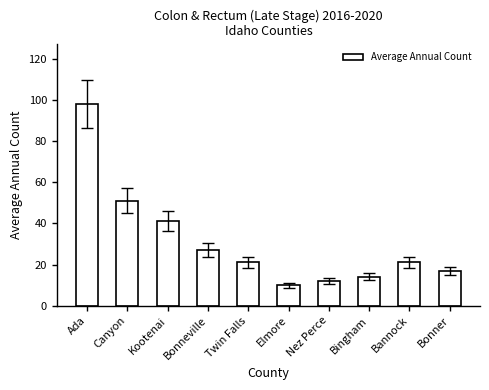

Where is the data nearest to the value 54?

Canyon